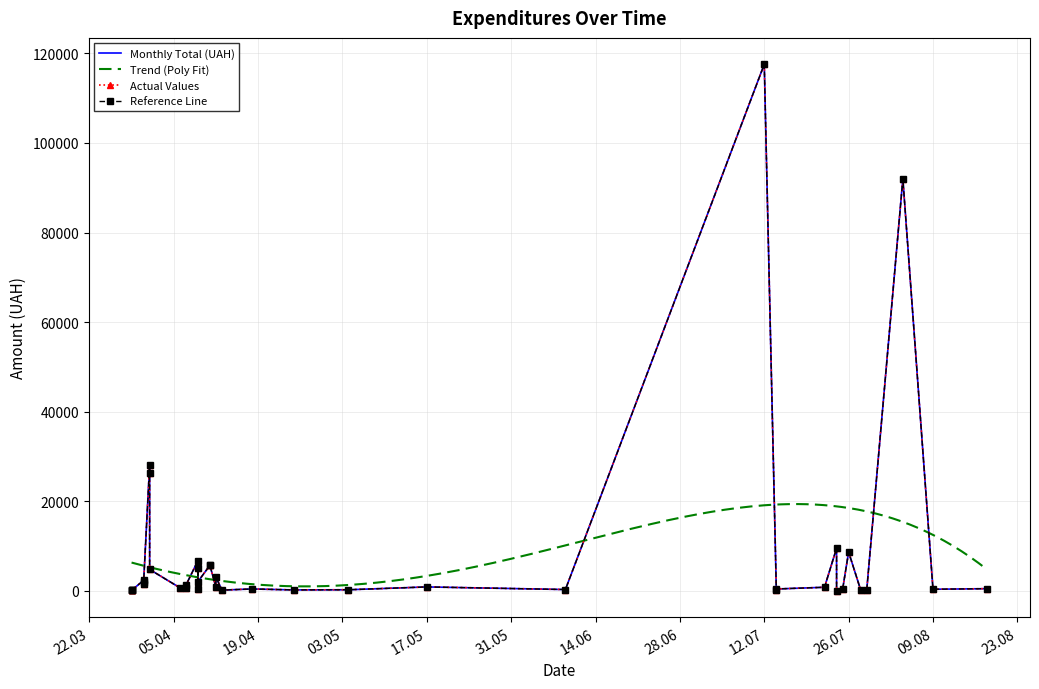

What is the sum of the values at 14.07.2016 and 31.03.2016?

2002.6